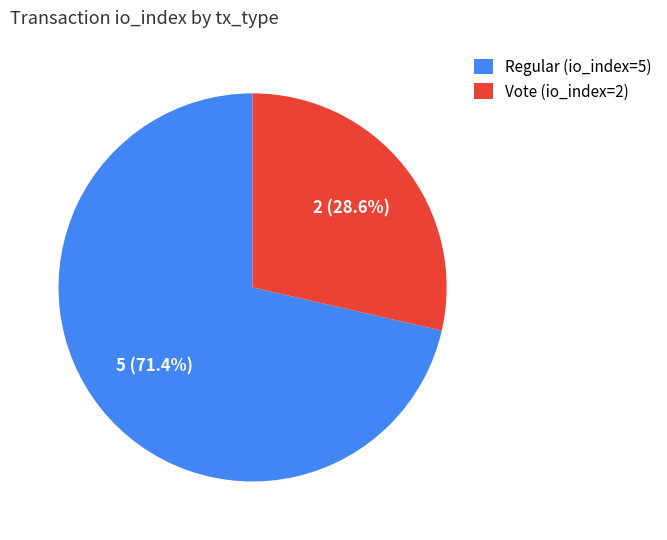

Count the number of slices in the pie.

2